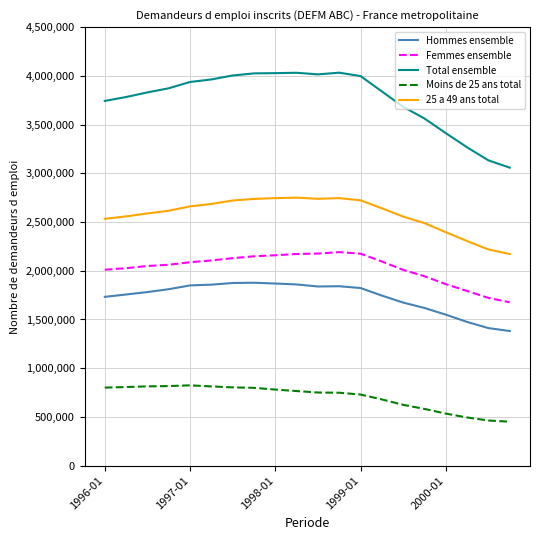

True or false: Moins de 25 ans total and Hommes ensemble intersect in this chart.

False